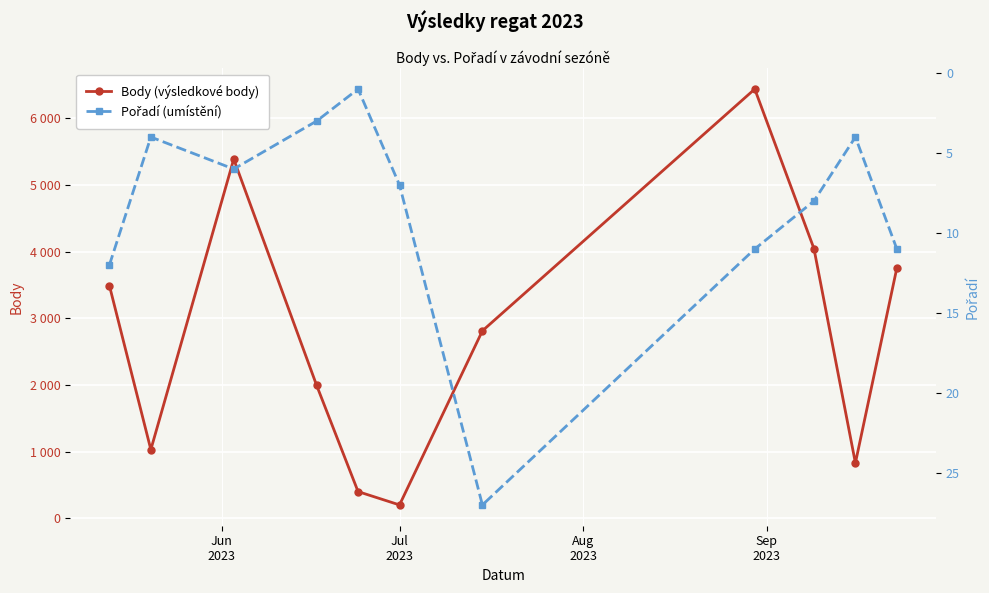

How many data points does each series have?

11